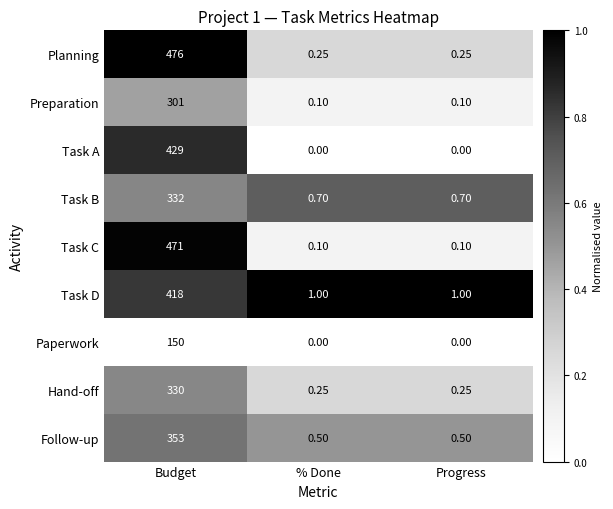

At which category is the sum across all series the highest?

Budget